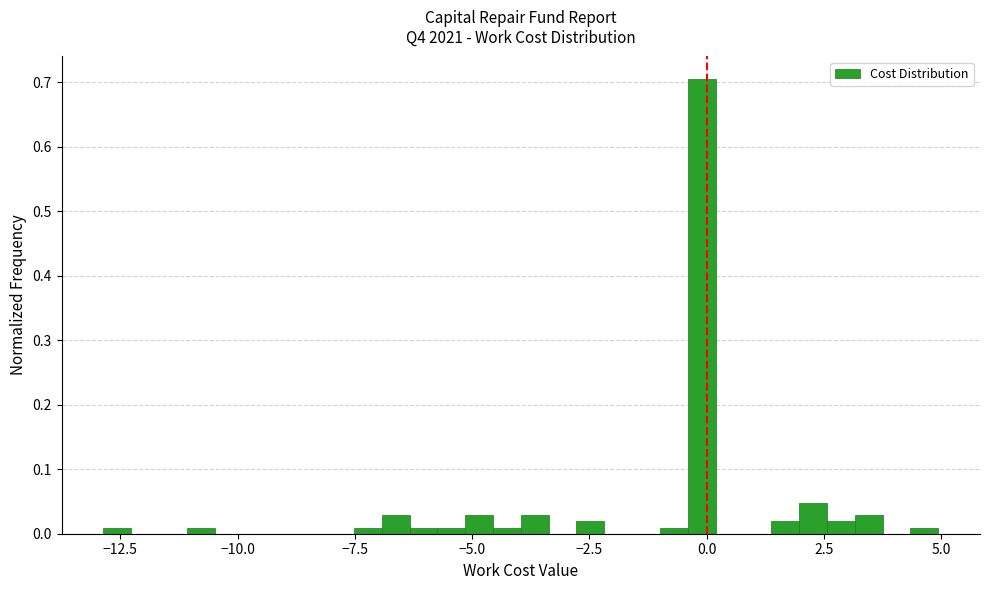

Around what value on the x-axis is the tallest bar? Give the approximate position of its centre, as read against the axis.

0.0